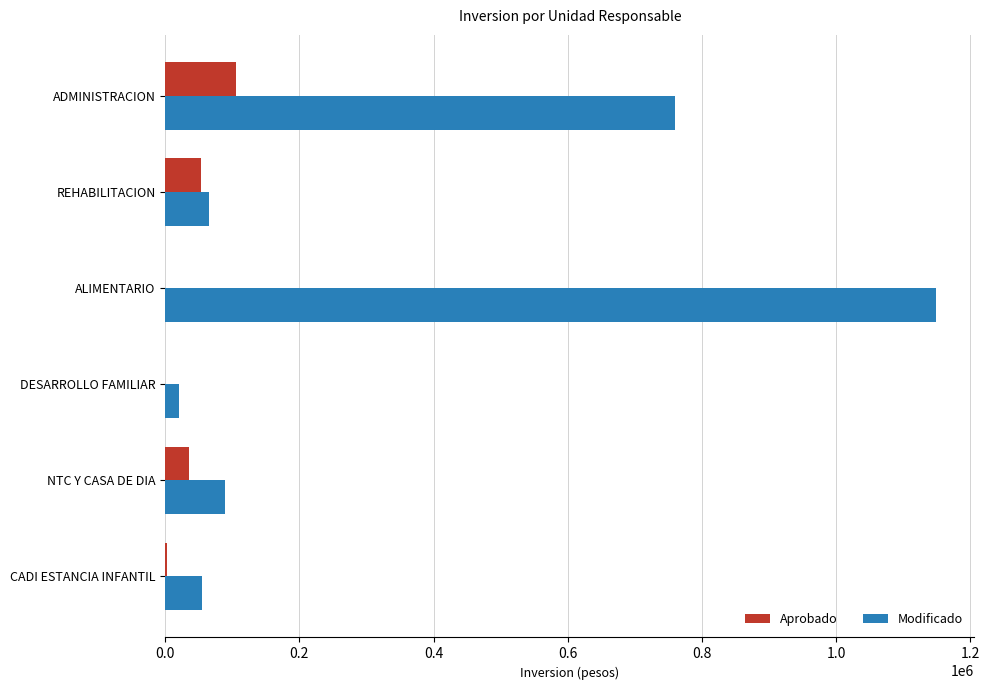

What is the approximate value of Aprobado at NTC Y CASA DE DIA?

36000.0